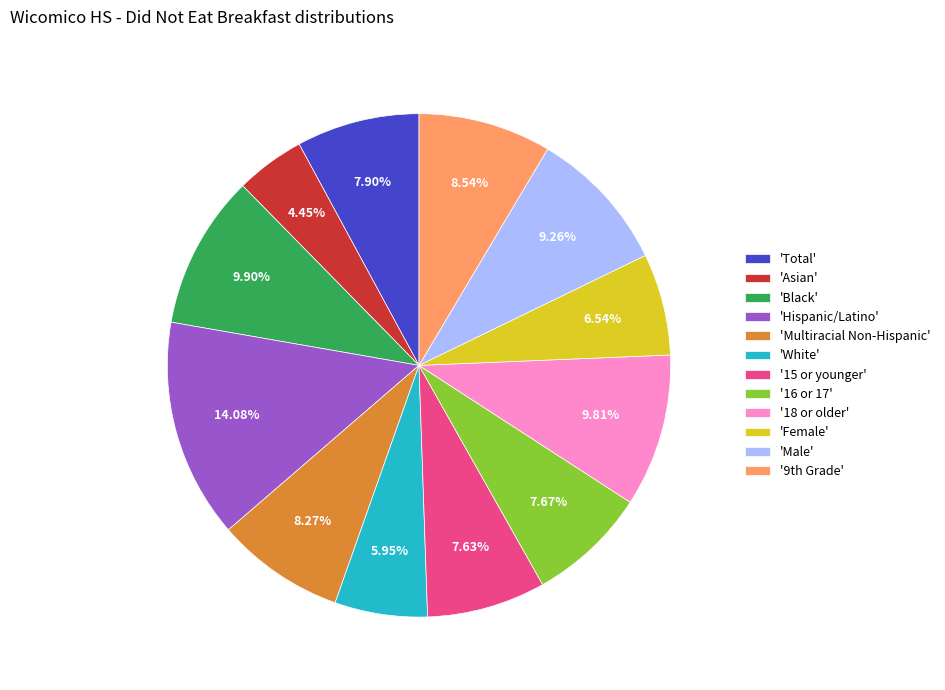

Is there a majority slice in this chart?

No